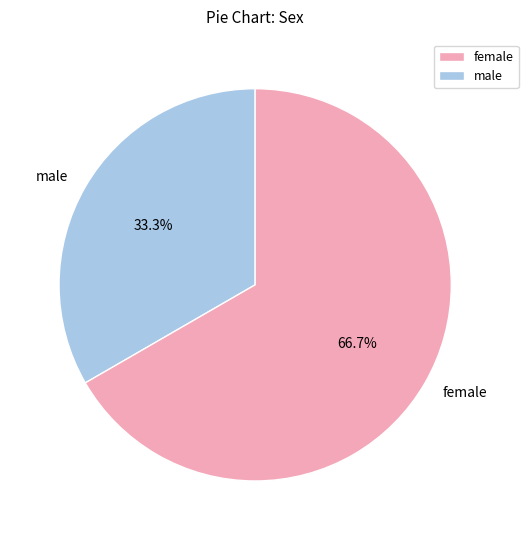

What is the smallest slice in the pie chart?

male